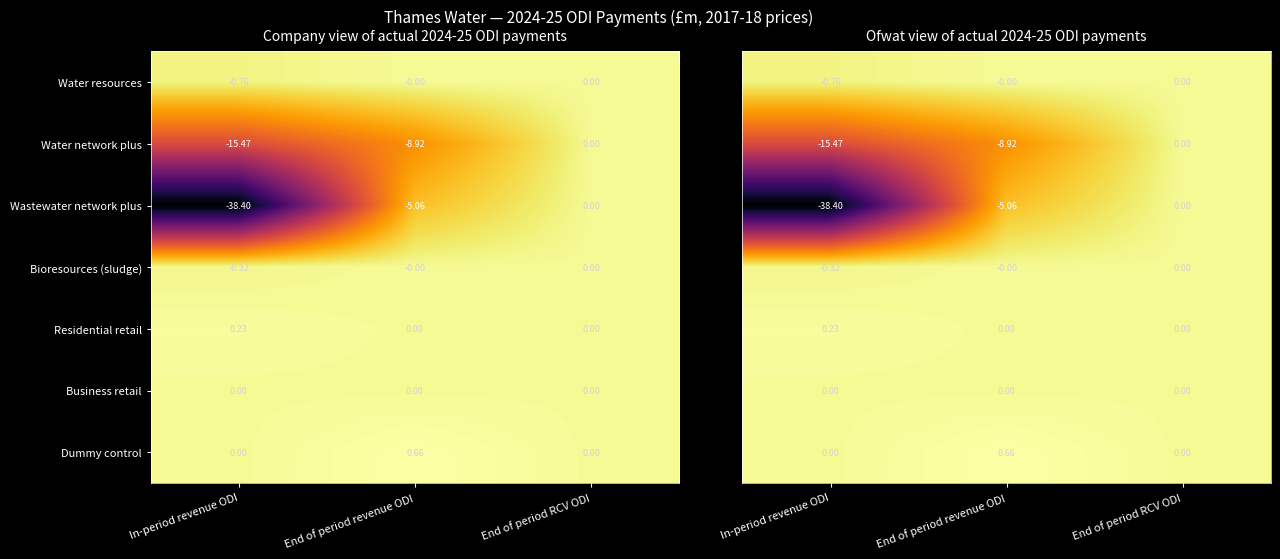

Which category has the highest value in the Wastewater network plus series?

End of period RCV ODI